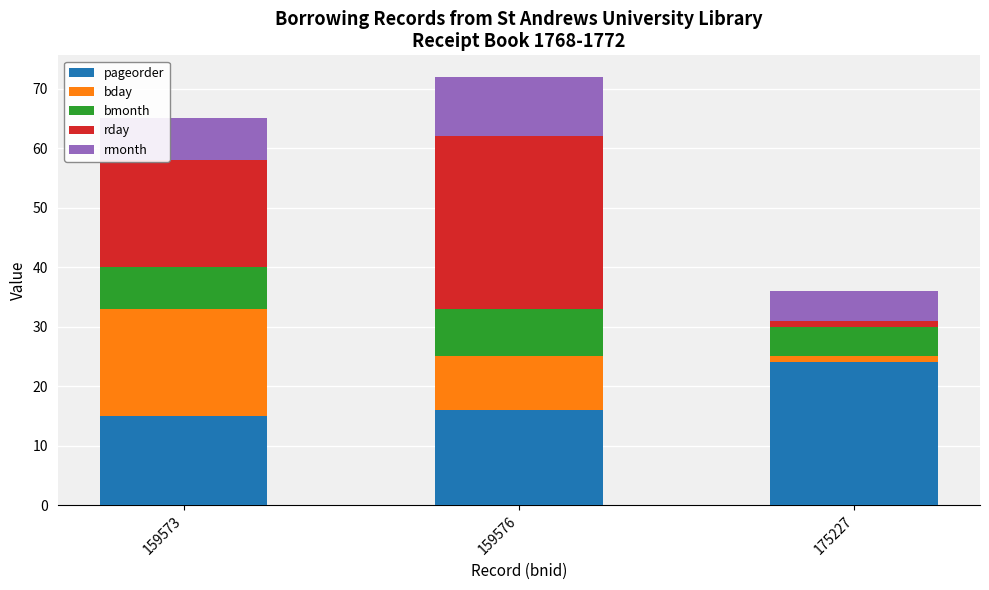

What is the value of the pageorder bar at the 2nd from the left?

16